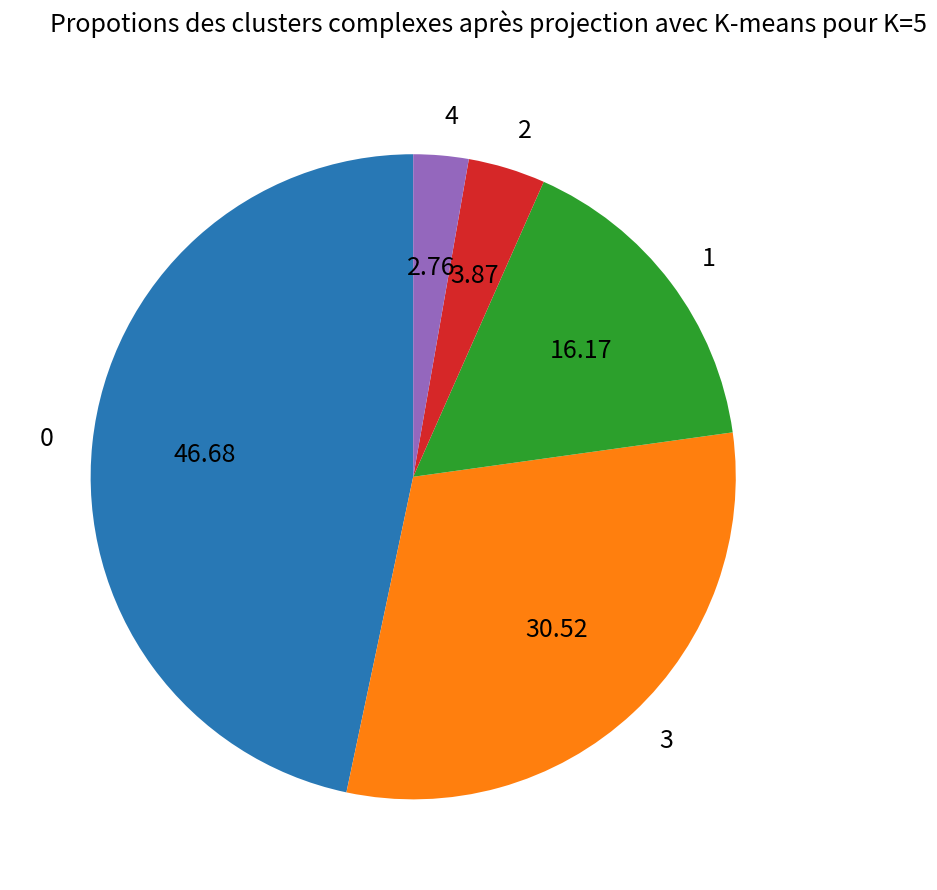

What is the ratio of the value at 3 to the value at 1?

1.9